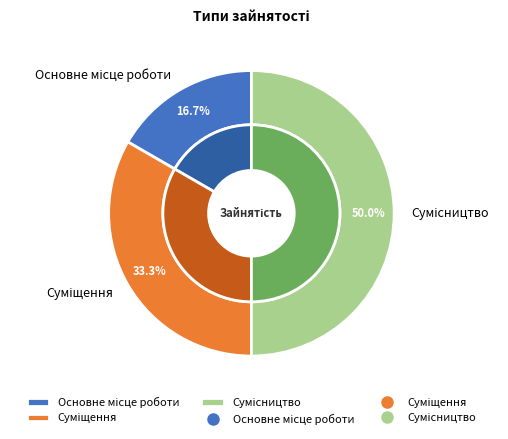

What is the largest slice in the pie chart?

Сумісництво